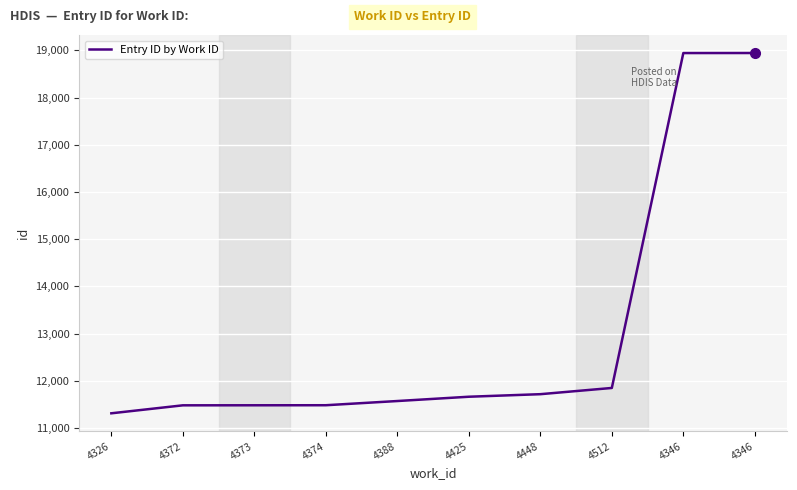

Is it true that the value at 4374 is 7074?

False